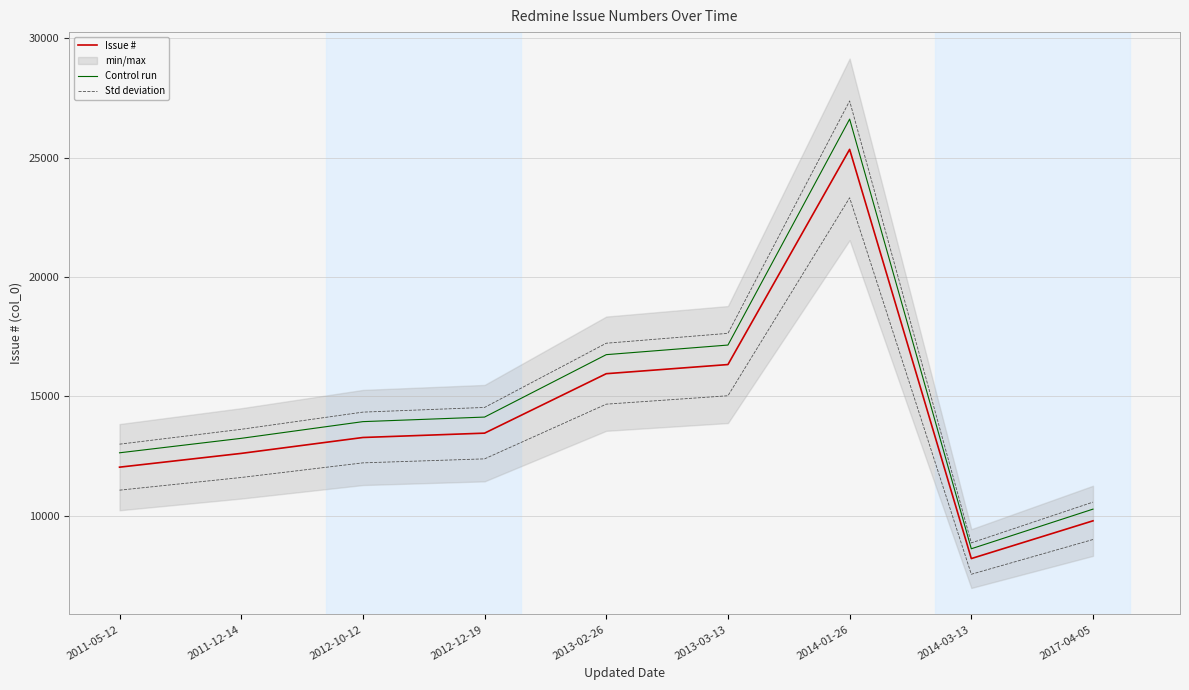

What is the difference between the second highest and second lowest values in the Std deviation series?

7068.6